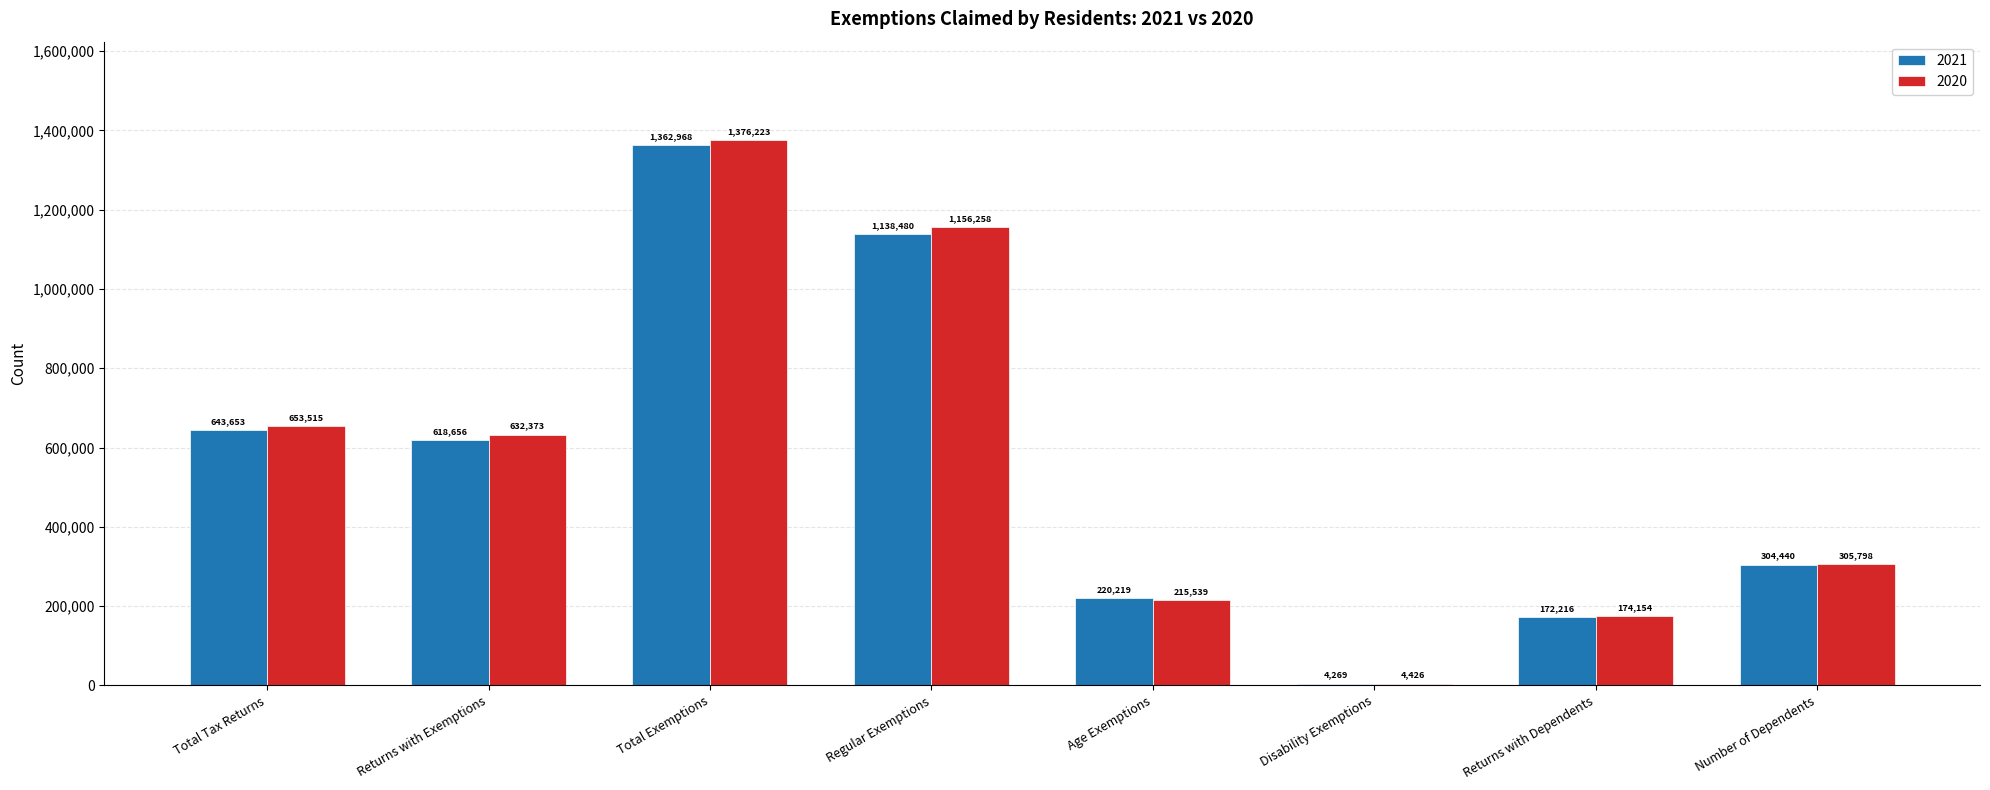

What is the sum of all 2020 values?

4518286